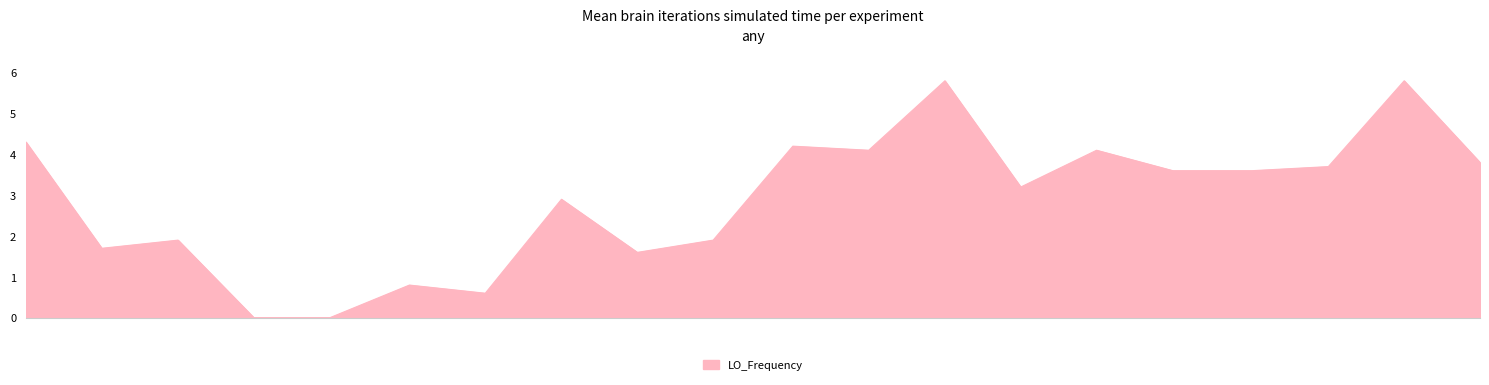

What is the maximum value shown in the chart?

5.8